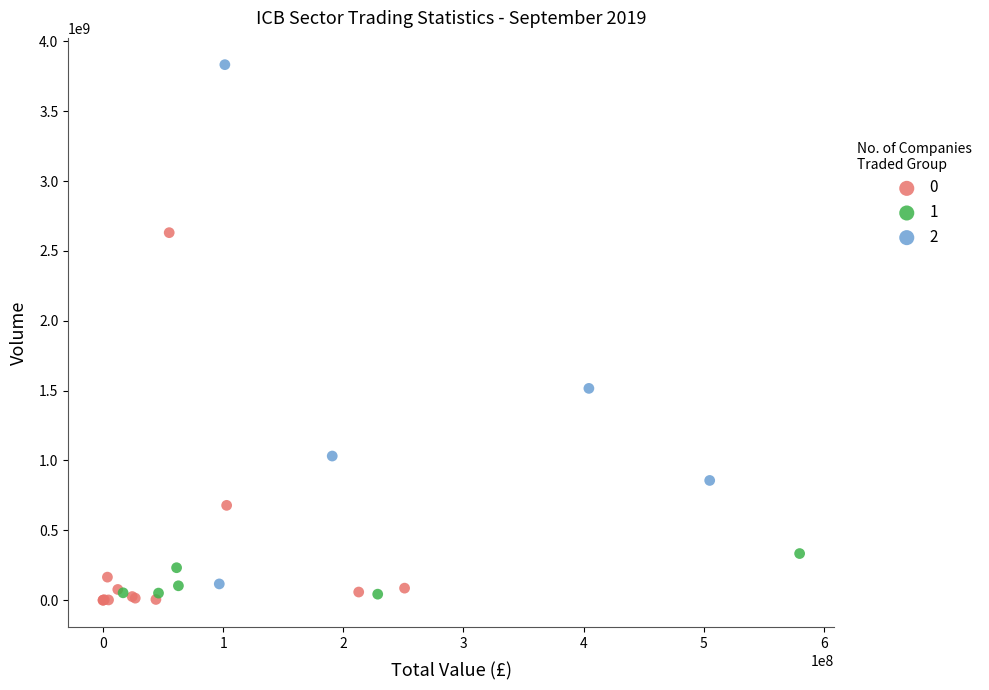

What are all the series names shown in the legend?

0, 1, 2